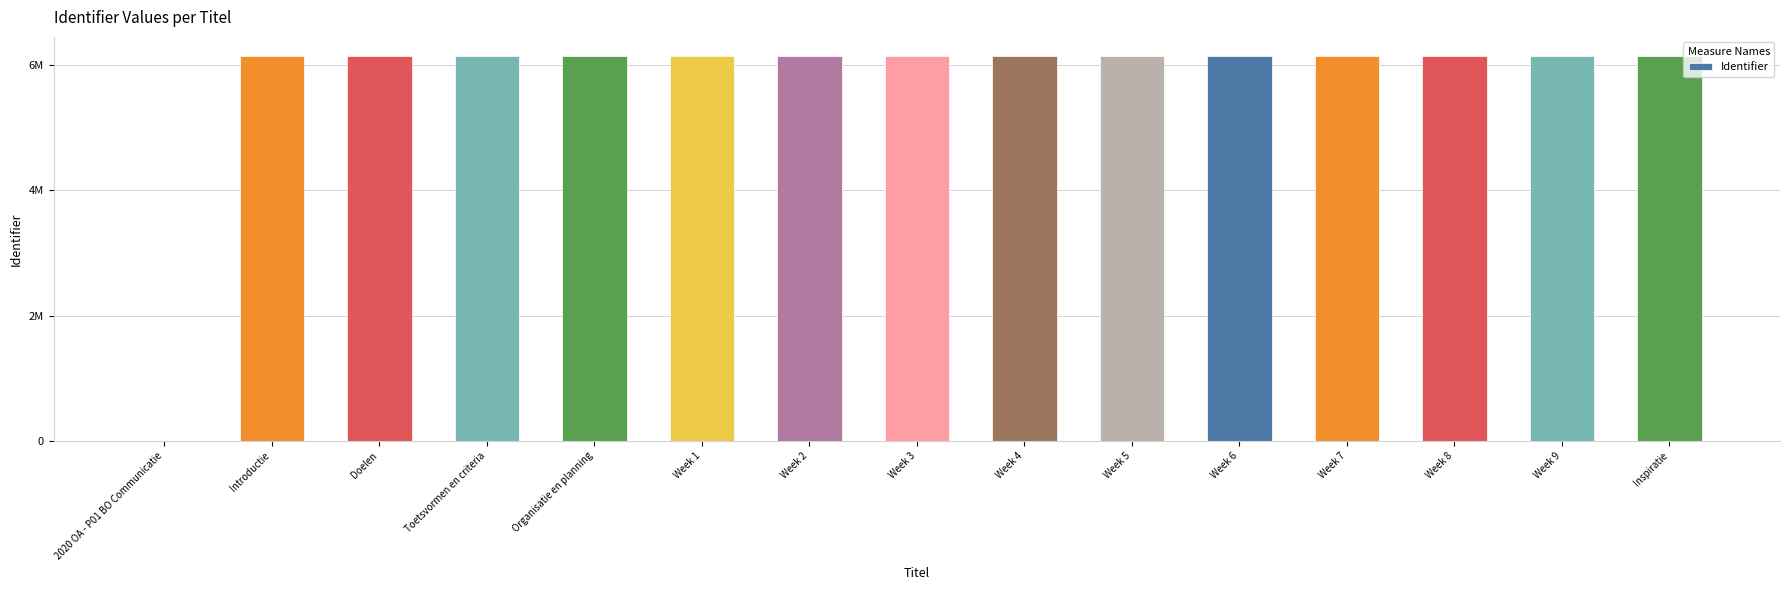

True or false: the data shows 9092815 at Week 8.

False